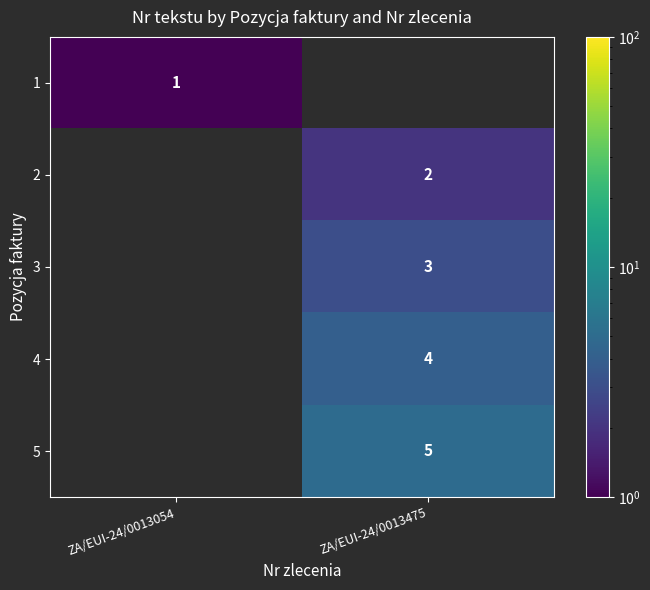

The value of 3 at ZA/EUI-24/0013475 is 2. True or false?

False